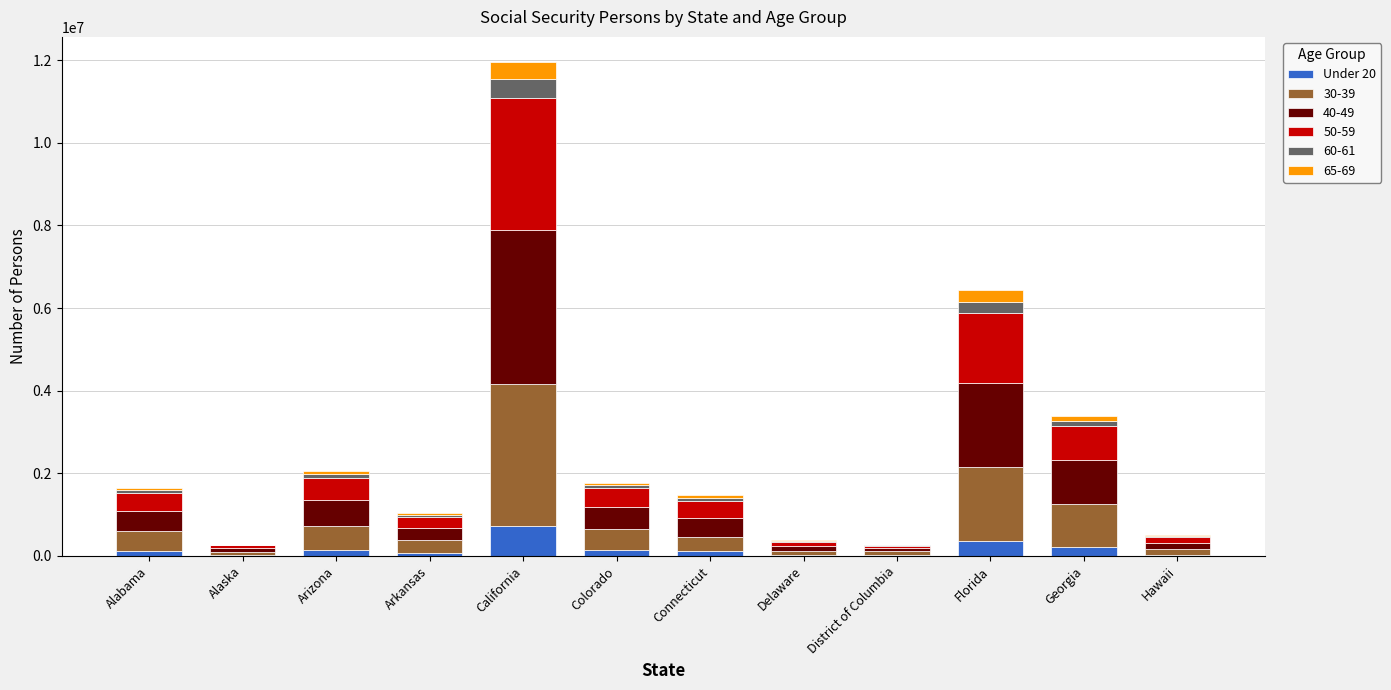

At which category is the sum across all series the highest?

California